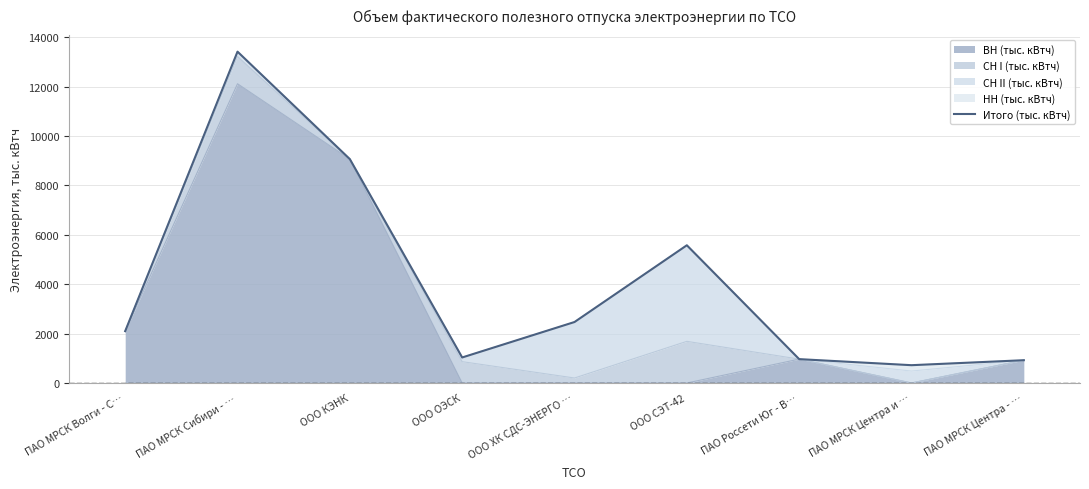

What is the label of the 6th point from the left?

ООО СЭТ-42